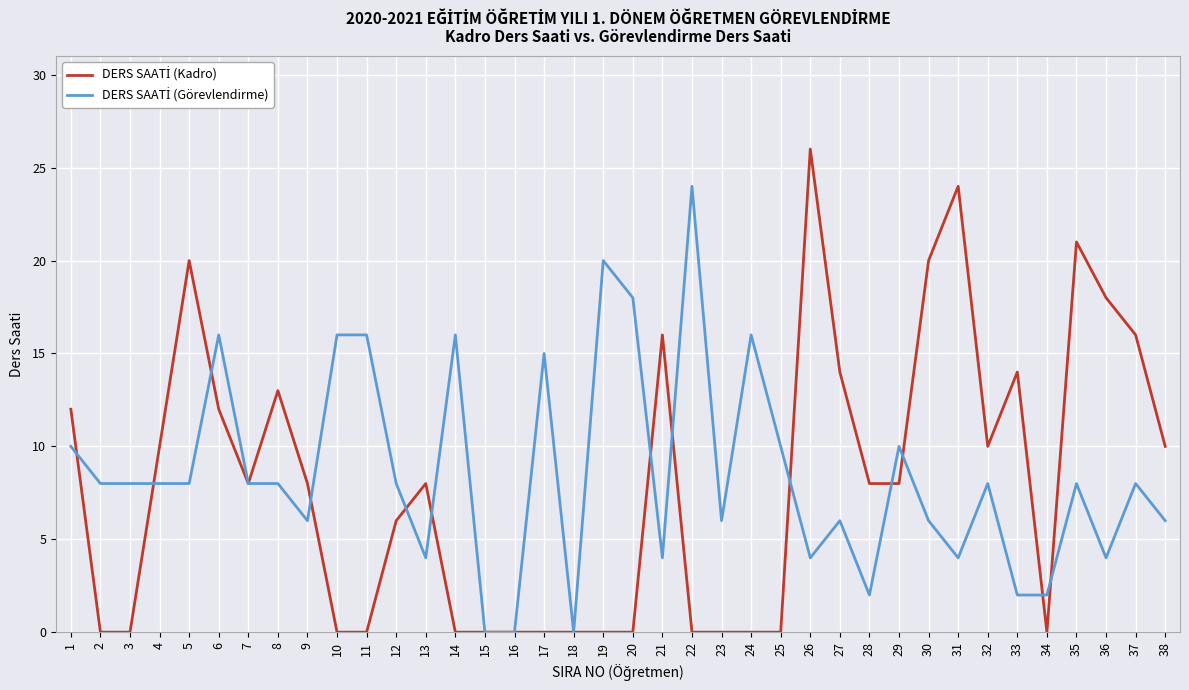

Which category has the highest value across all series?

26